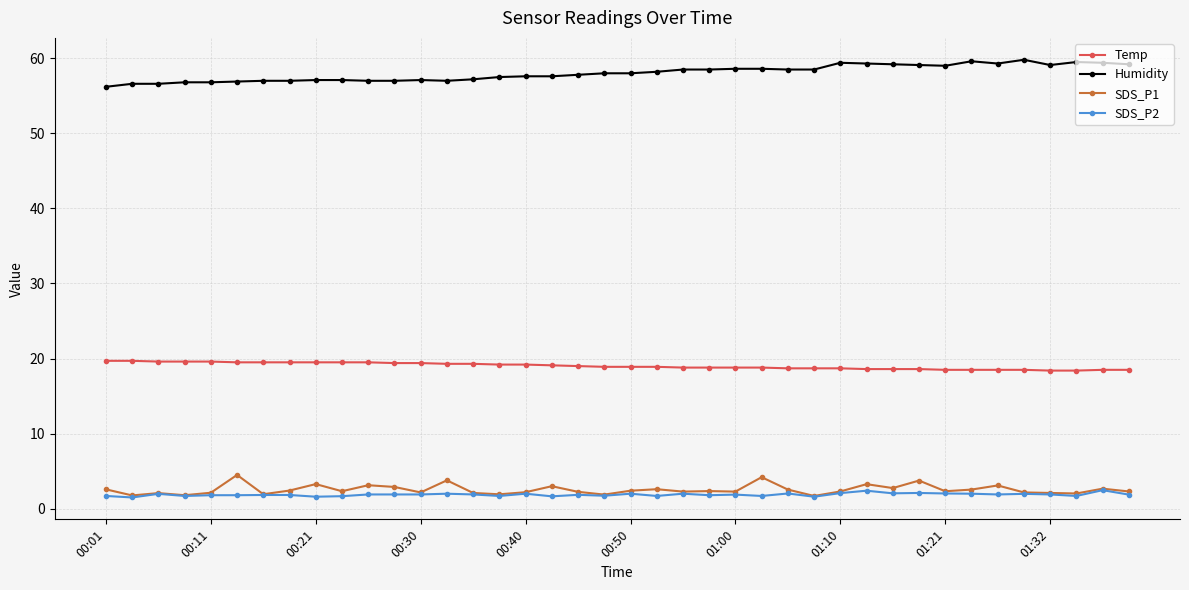

List the series in order of their peak value, lowest first.

SDS_P2, SDS_P1, Temp, Humidity